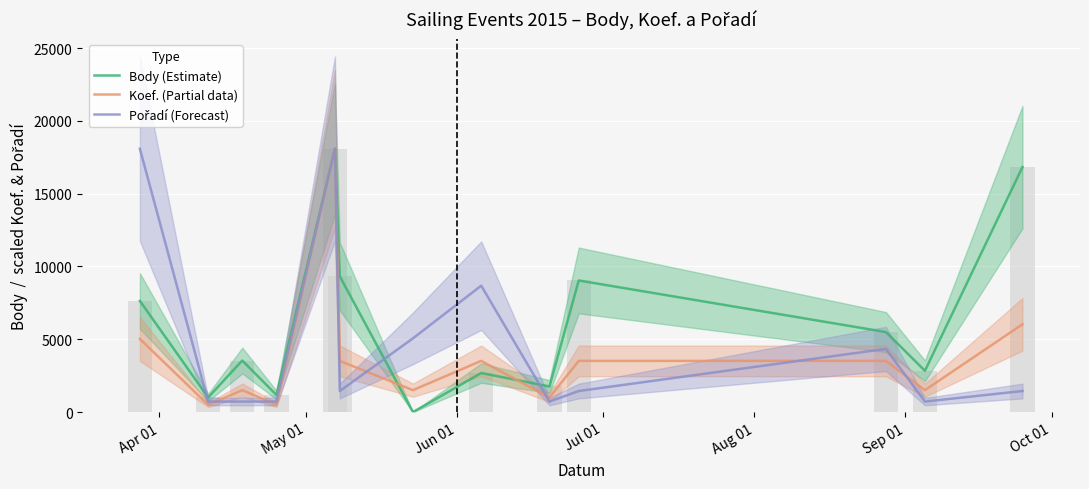

What is the difference between the second highest and minimum values in the Body (Estimate) series?

16824.0